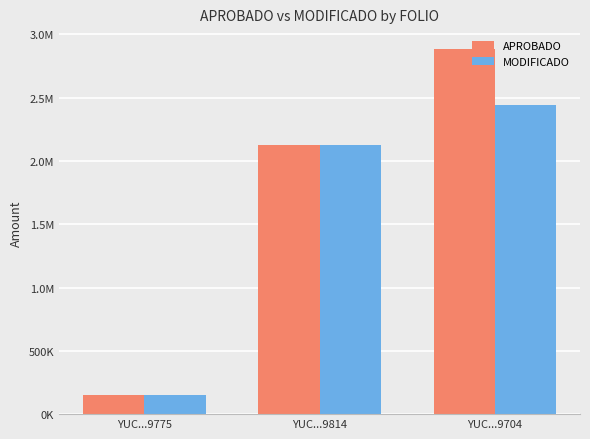

At which label is APROBADO closest to 1518160?

YUC...9814